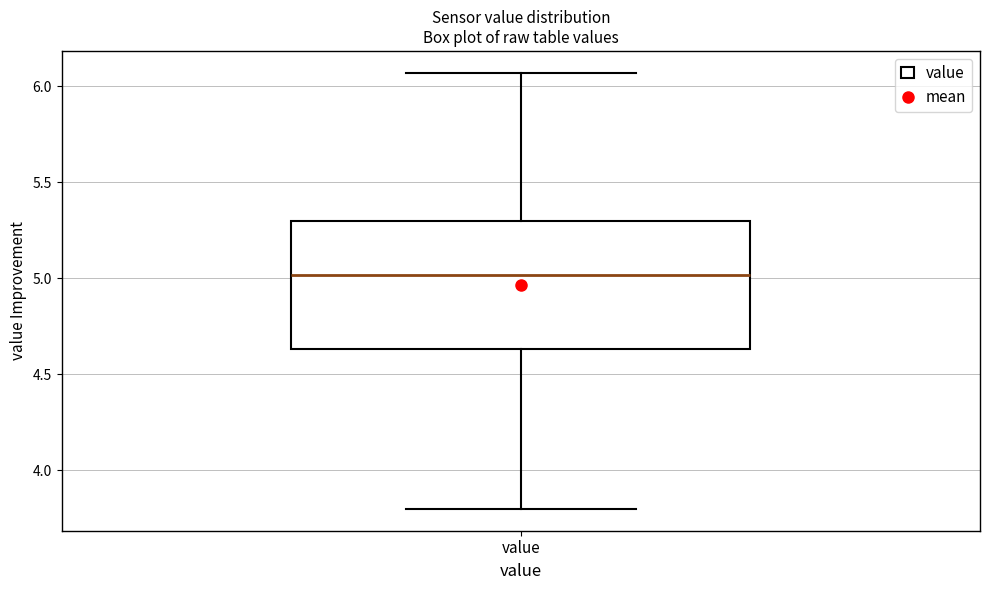

Where does the upper whisker of the box for value end on the y-axis? The values are not printed on the chart, so give them approximately, as read against the axis.

6.05